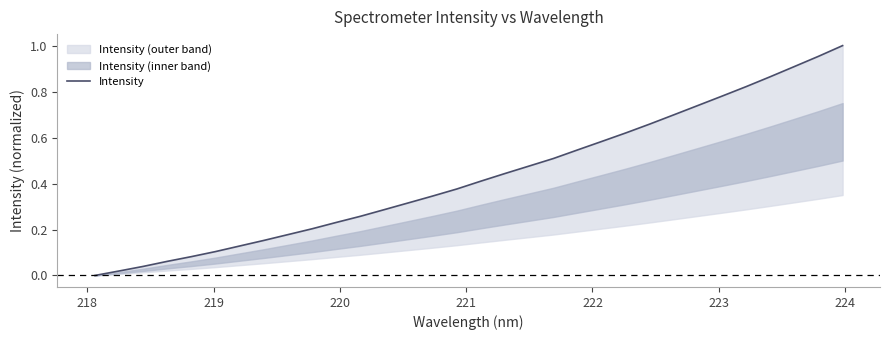

Is it true that the value at 20 is 0.2?

False